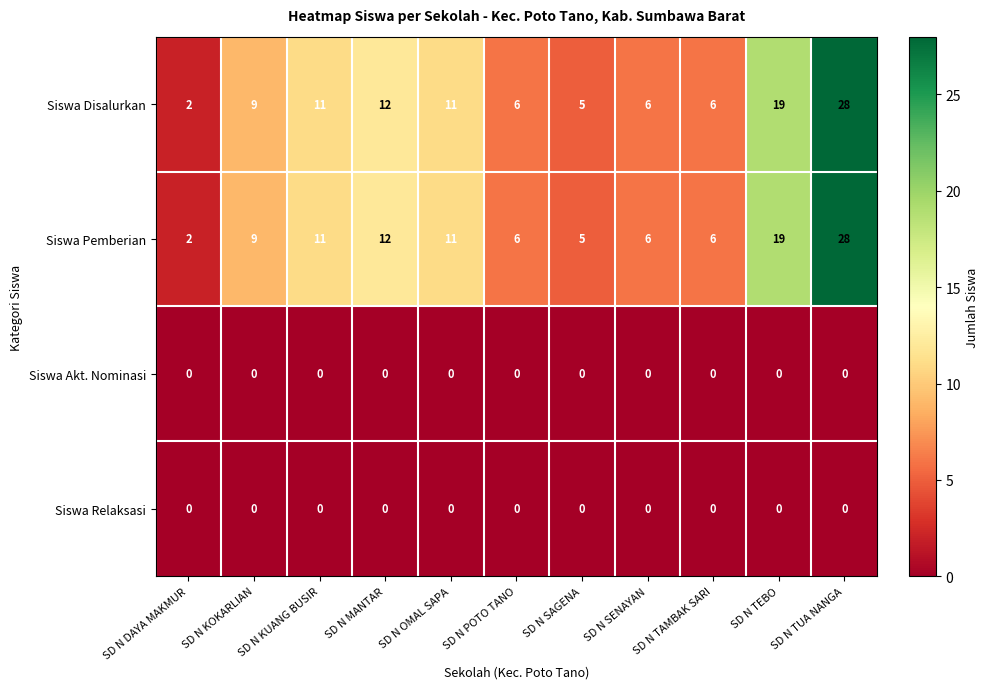

What is the spread (max minus min) of values at SD N TUA NANGA?

28